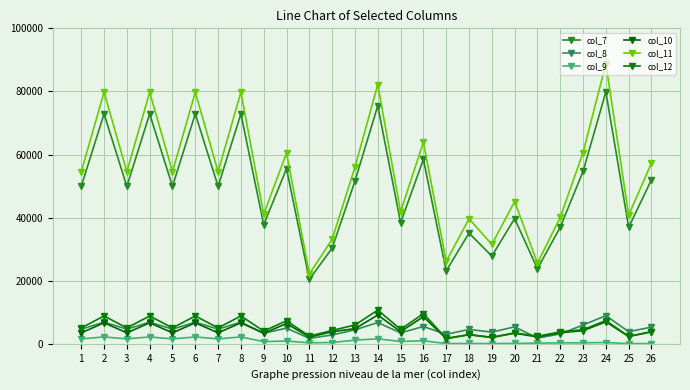

At which category is the sum across all series the highest?

24